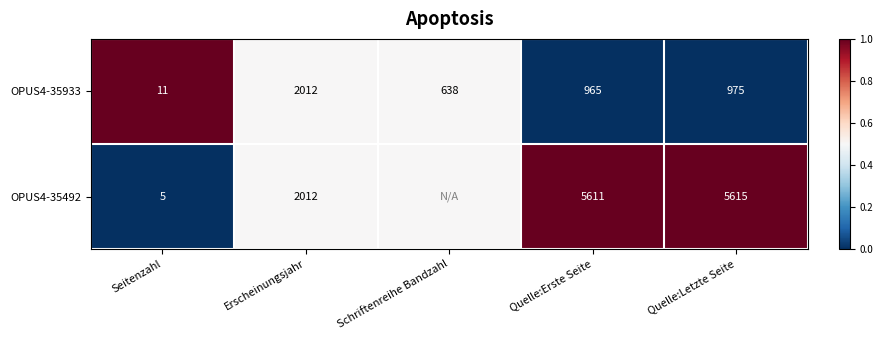

Read the OPUS4-35933 value at Erscheinungsjahr.

2012.0